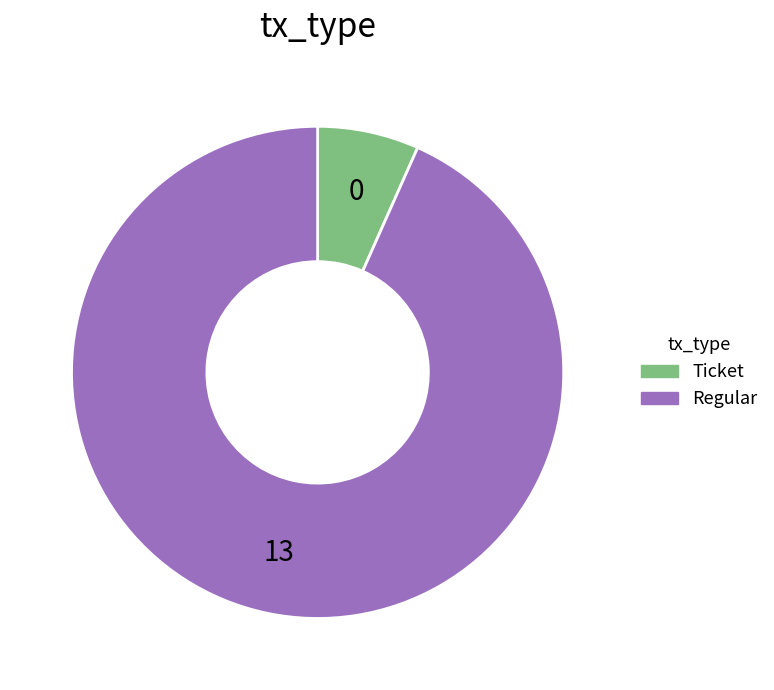

What is the smallest slice in the pie chart?

Ticket